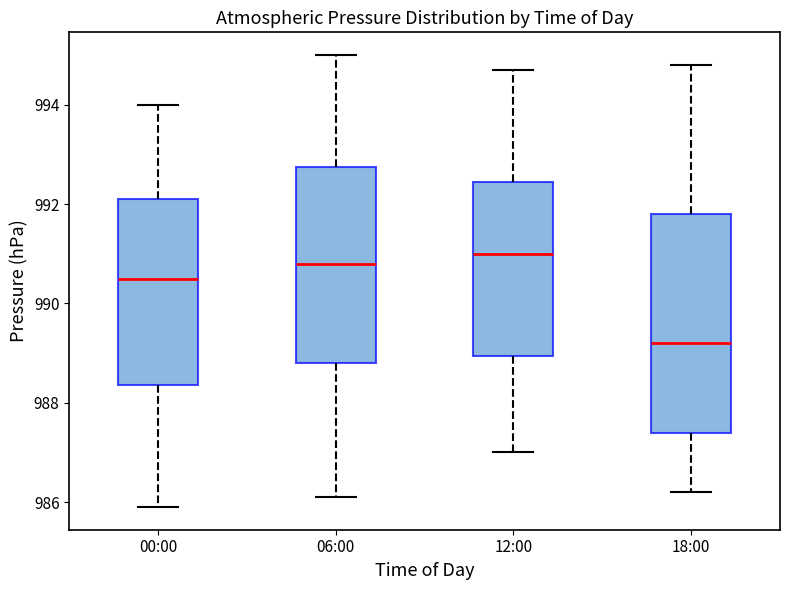

Comparing the boxes themselves (not the whiskers), which one is the tallest?

18:00